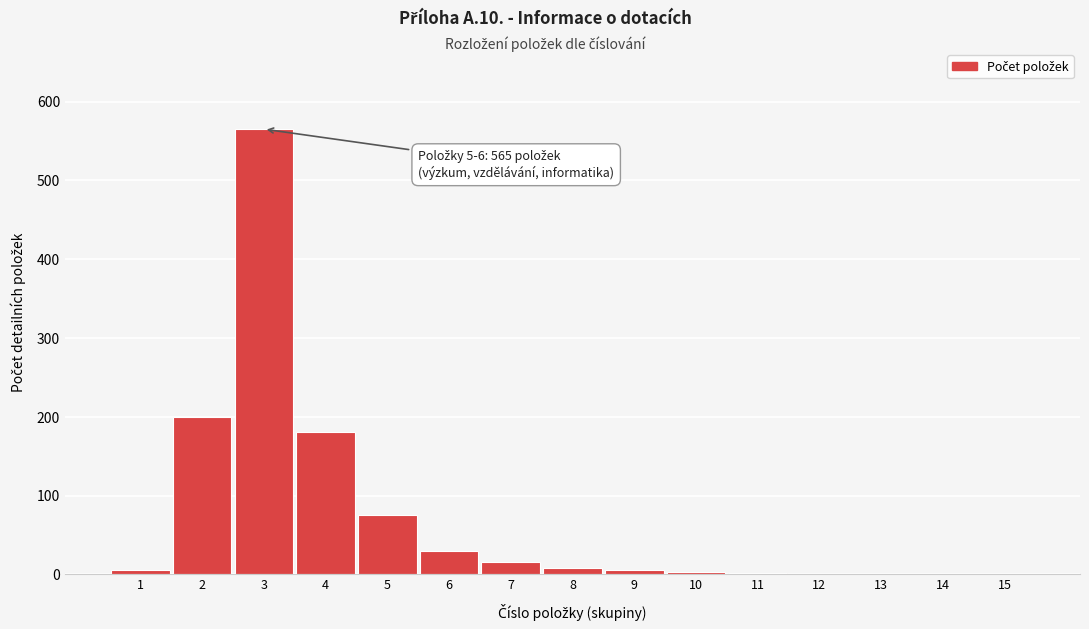

What is the maximum value shown in the chart?

565